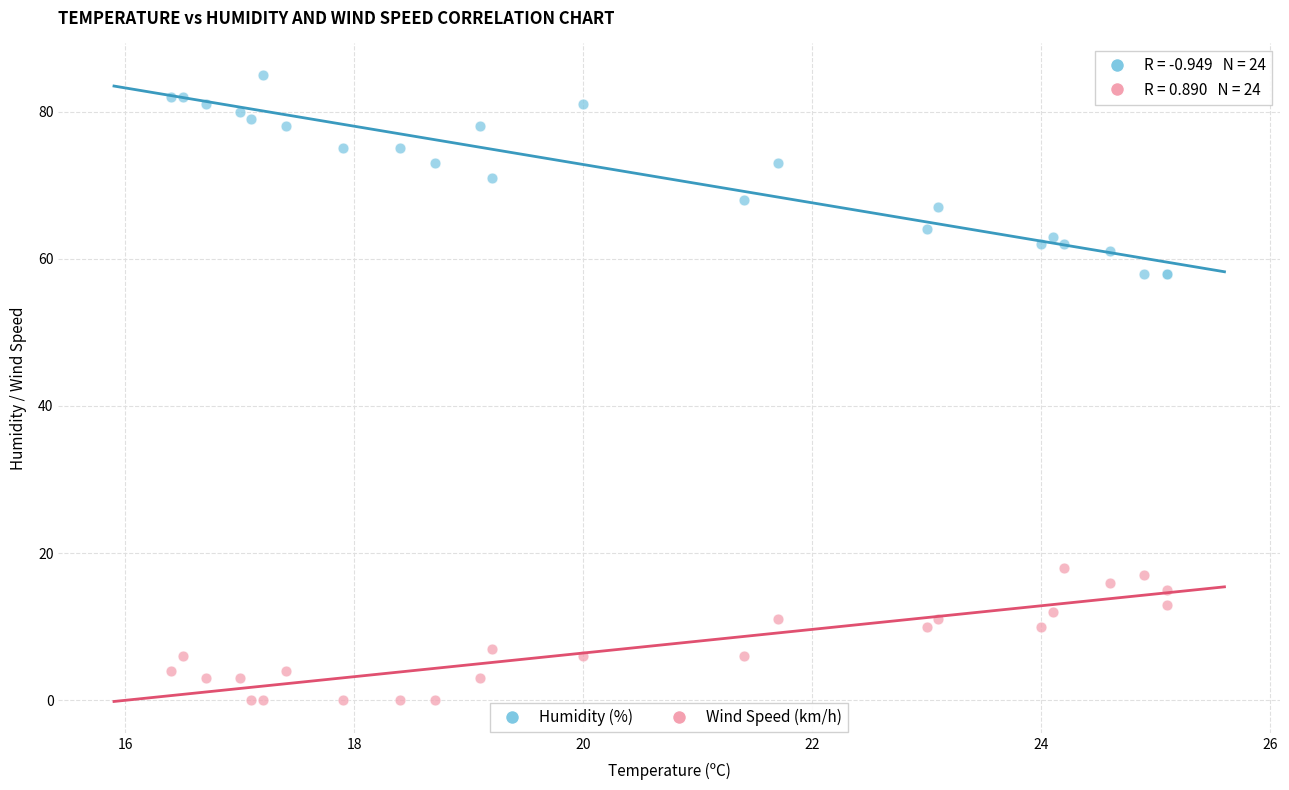

What are all the series names shown in the legend?

Humidity (%), Wind Speed (km/h)